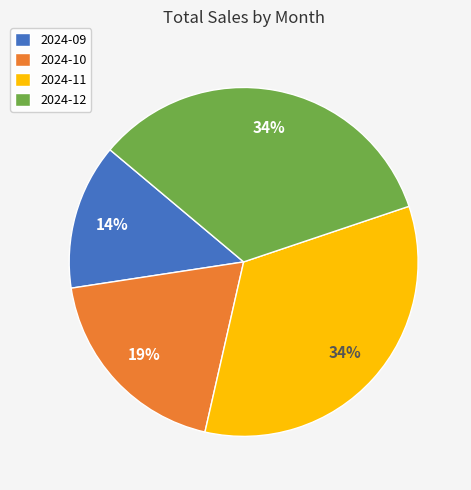

Approximately how many times larger is the value at 2024-09 compared to 2024-11?

0.4